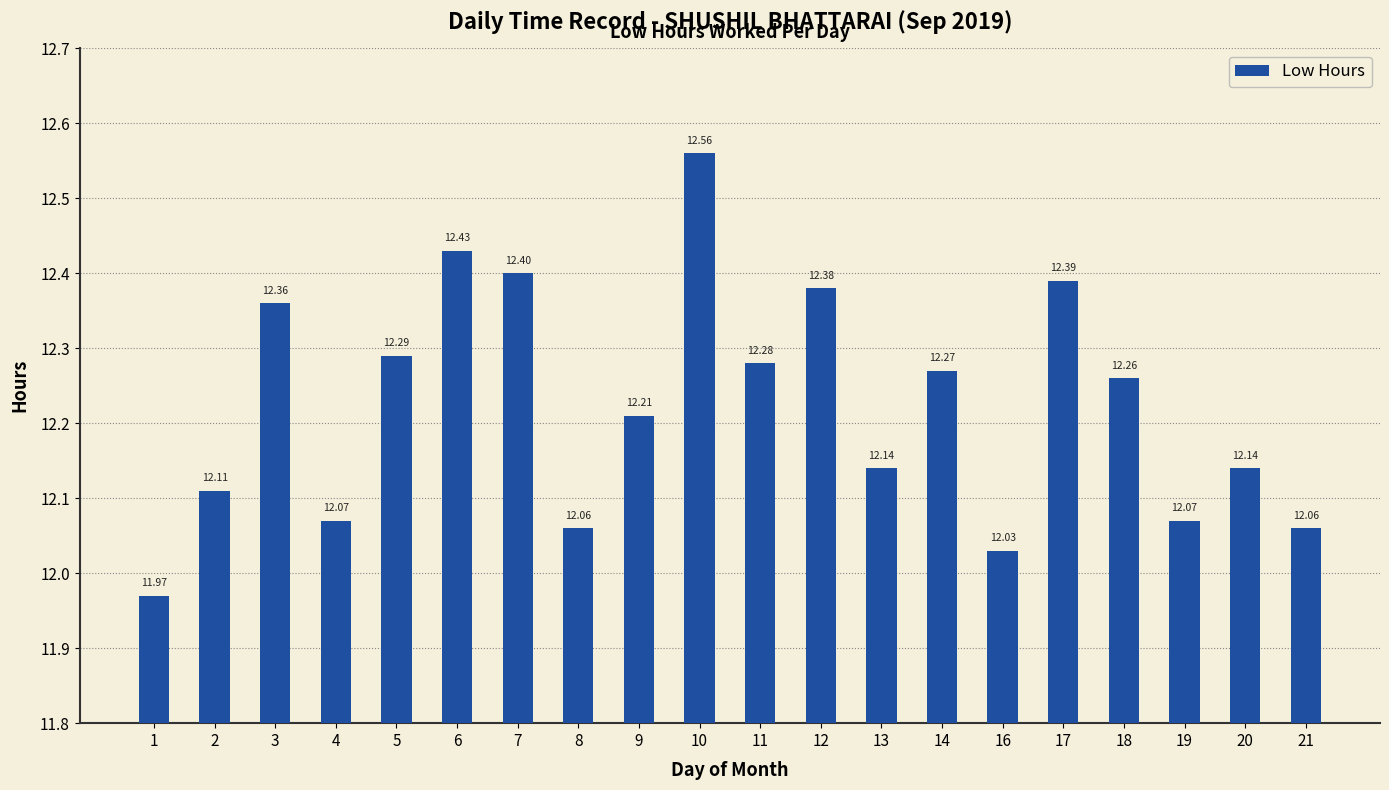

What is the ratio of the value at 4 to the value at 2?

1.0